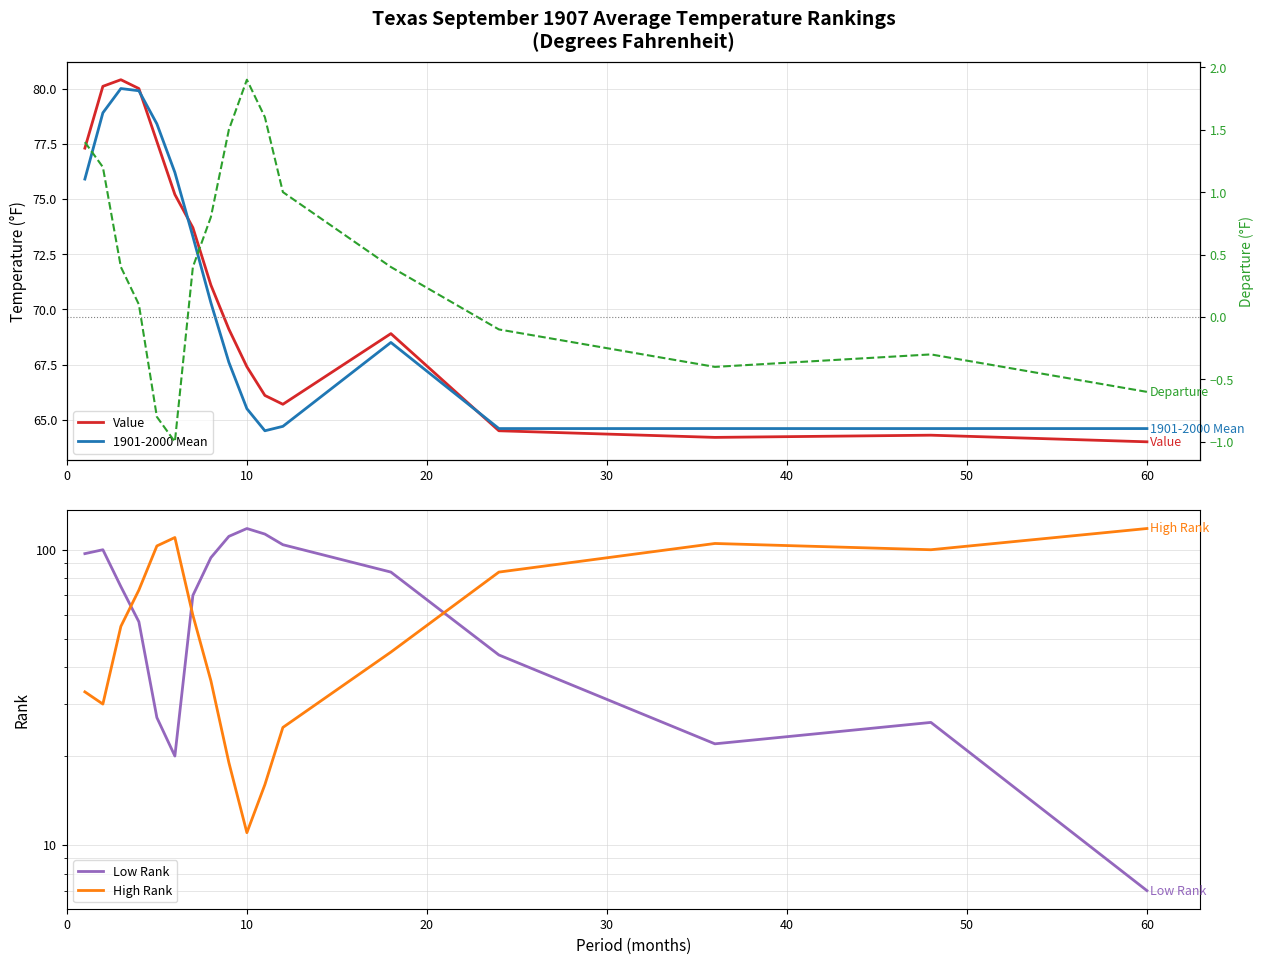

Which series has the largest total across all categories?

Value